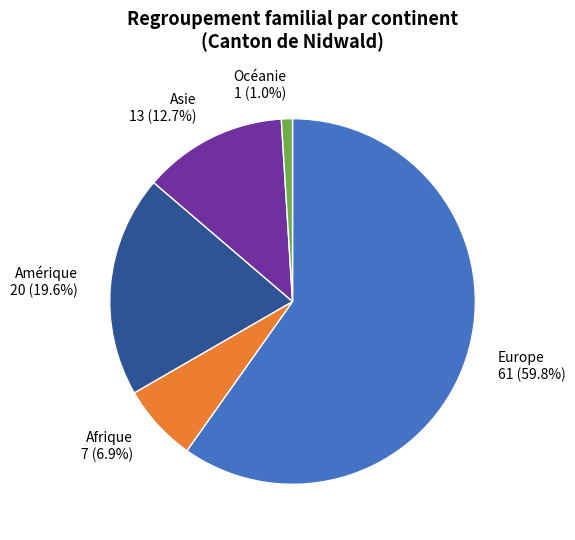

Which category has the smallest portion of the pie?

Océanie